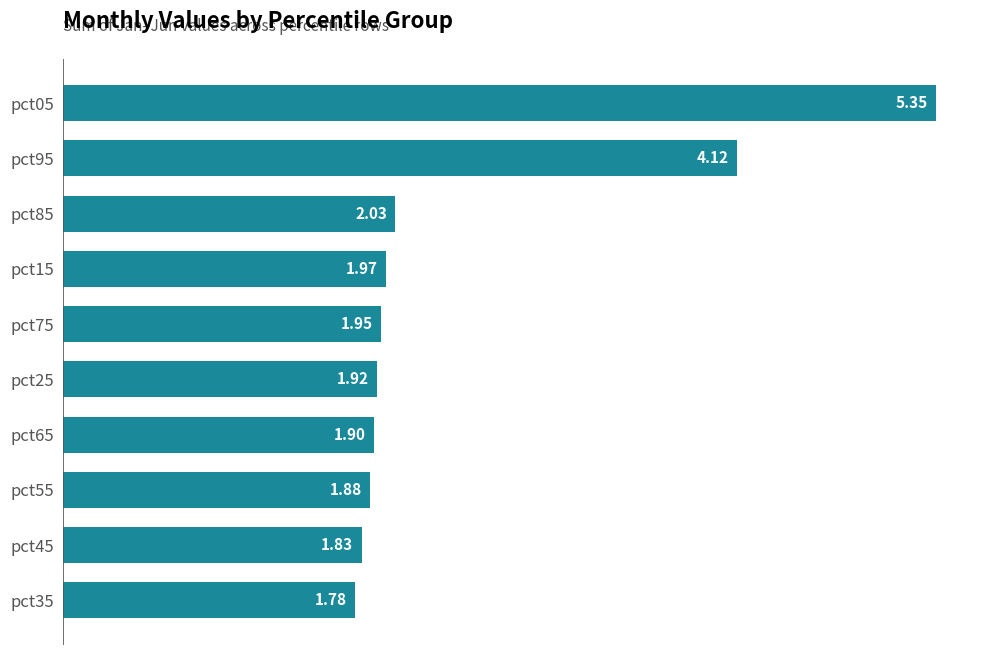

What is the difference between the maximum and second lowest values?

3.5